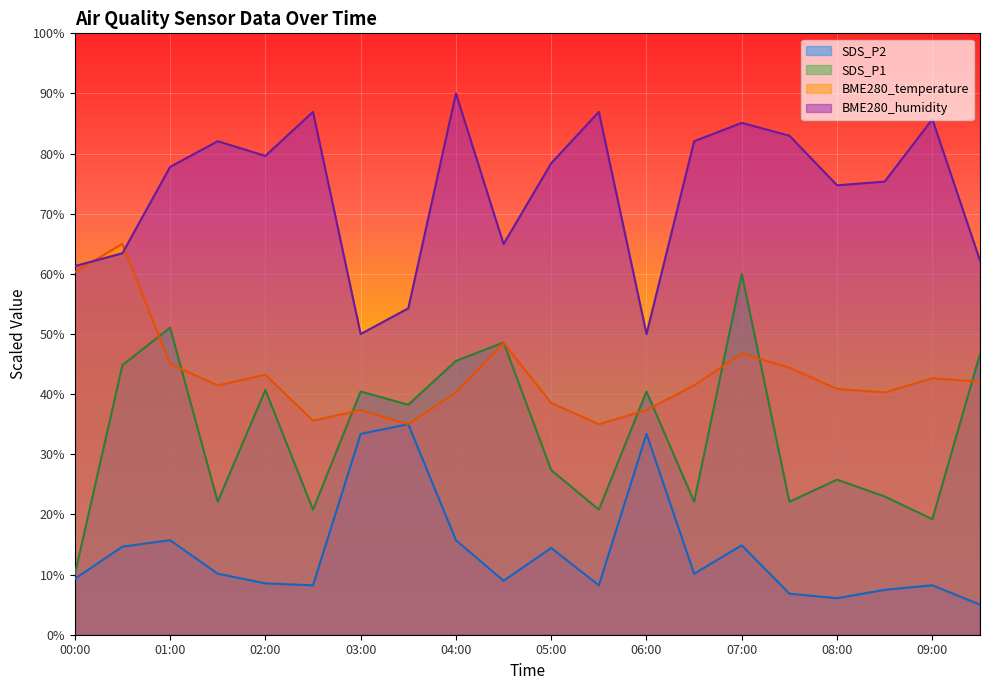

What is the difference between the maximum and minimum values in the BME280_temperature series?

30.0